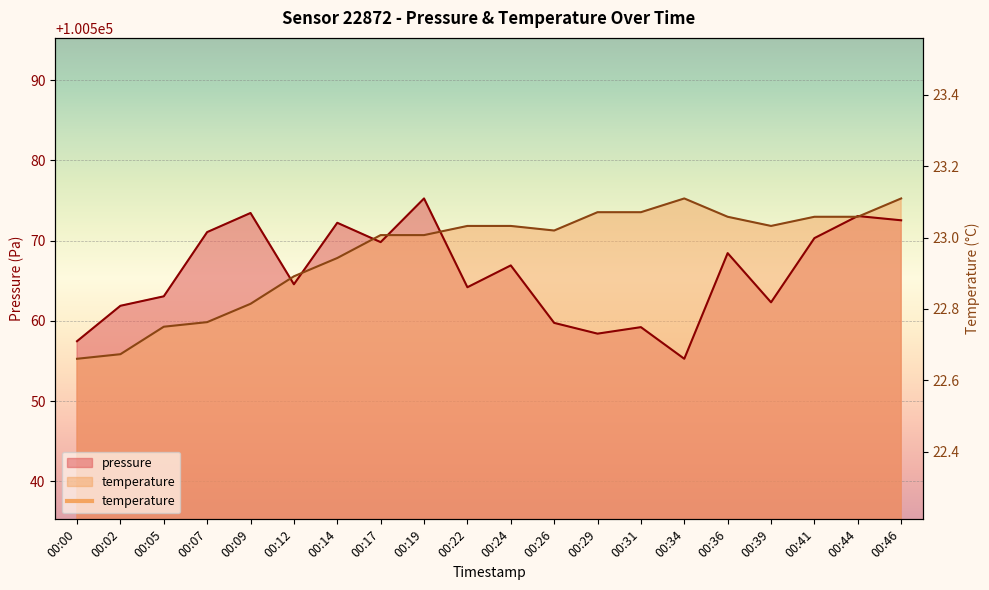

At which category does pressure reach its first local peak?

00:09